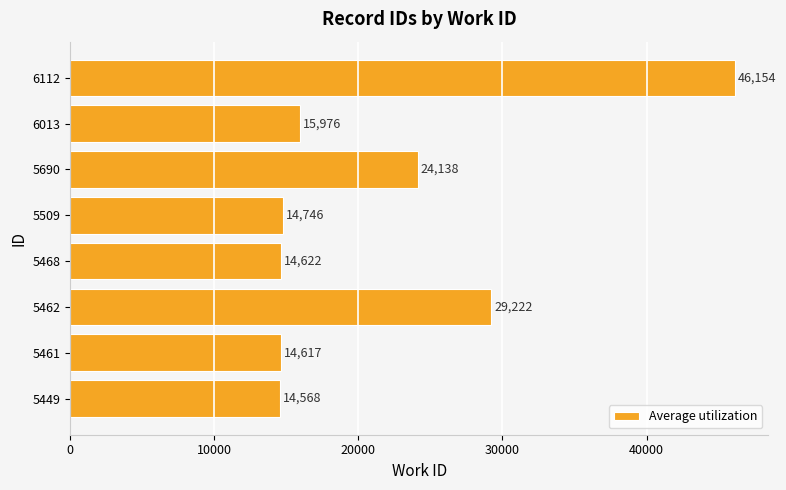

What is the smallest value displayed?

14568